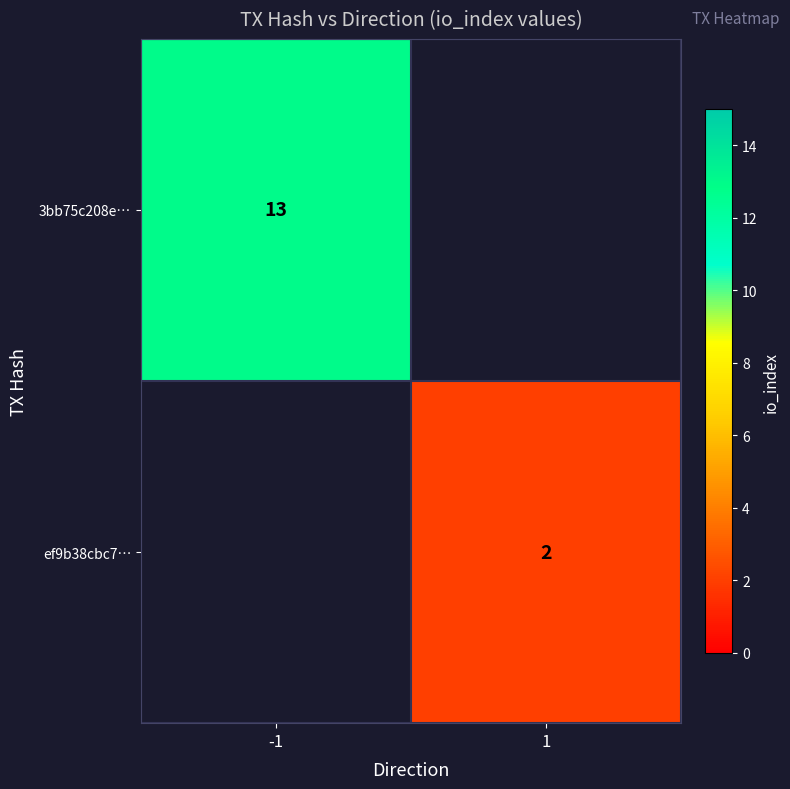

Count the number of categories in the chart.

2